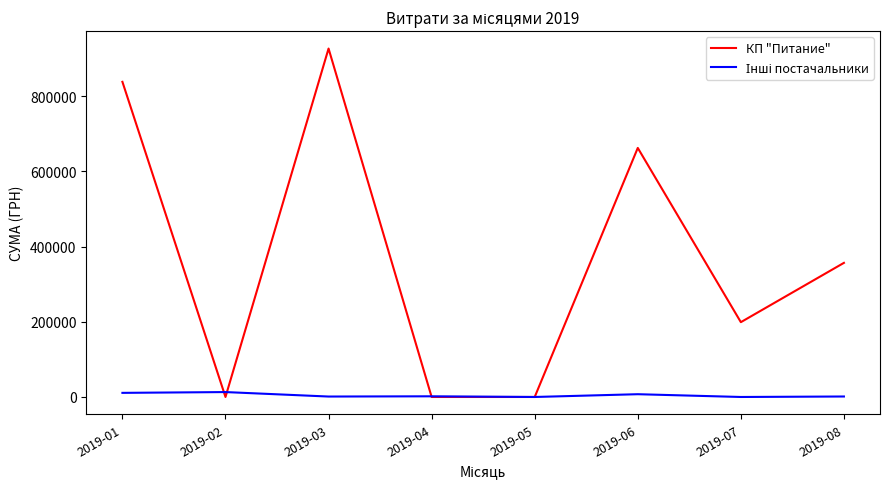

Where is КП "Питание" nearest to the value 463369?

2019-08